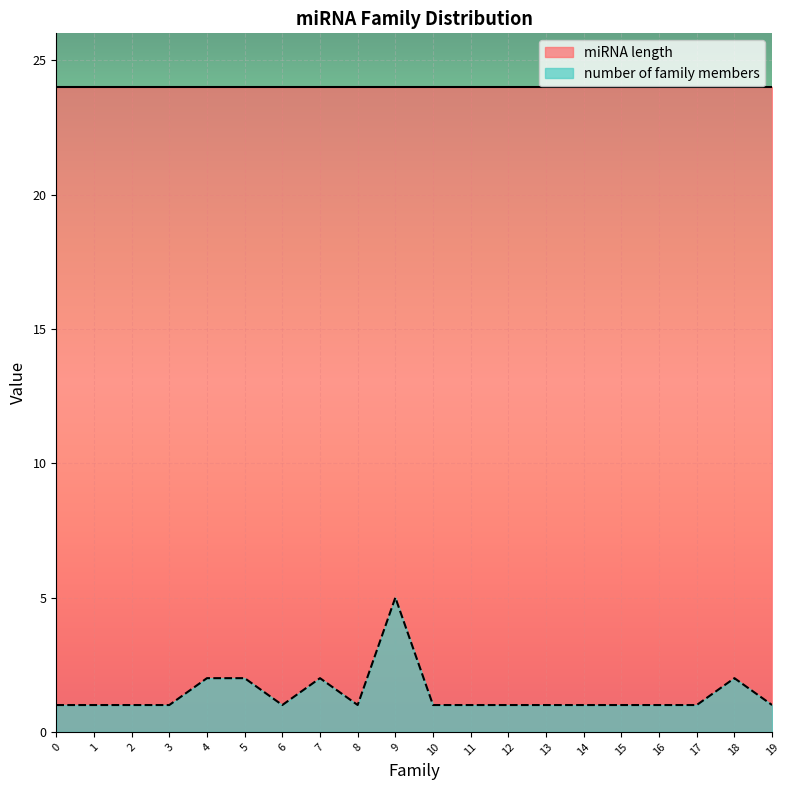

What is the smallest value displayed?

1